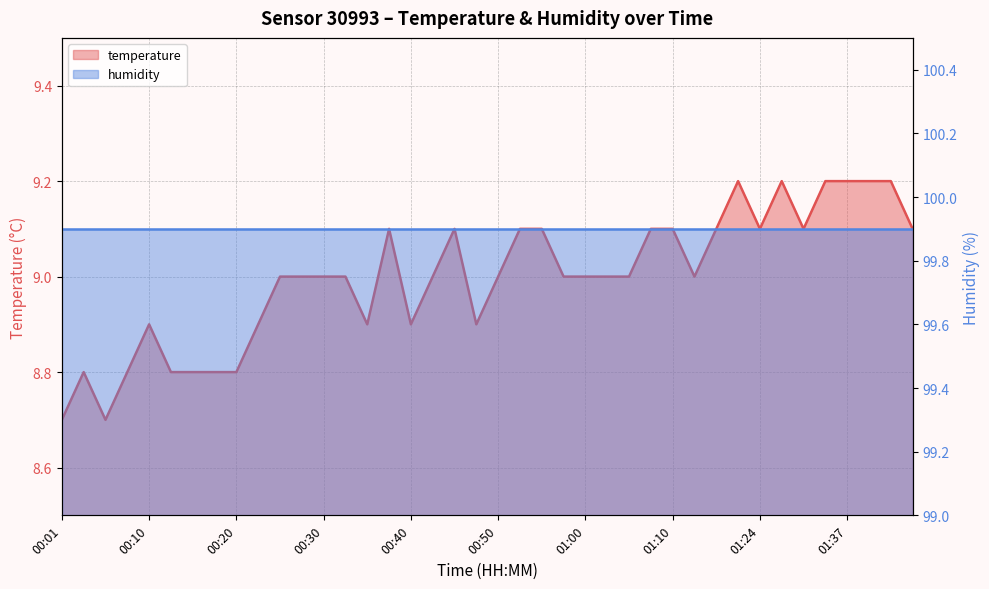

What position from the right is 01:13?

11